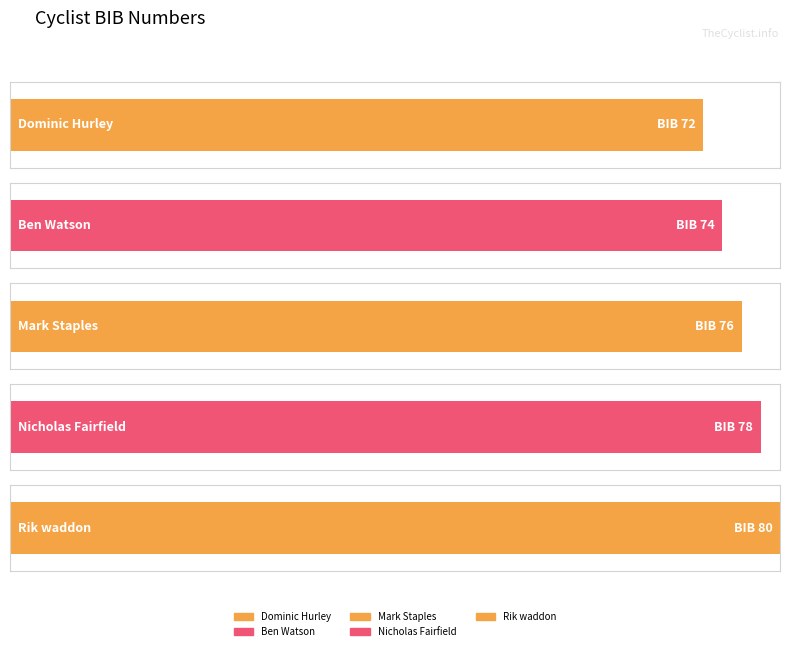

Where is the data nearest to the value 76?

Mark Staples